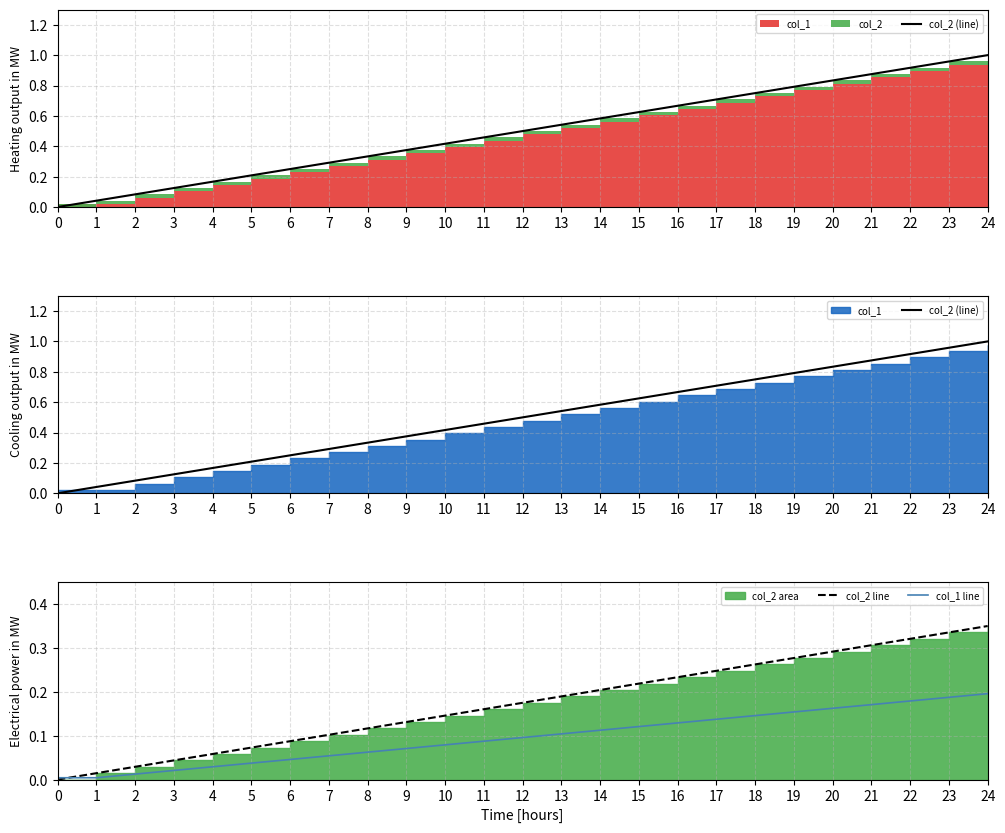

At how many categories does at least one series exceed 0?

25